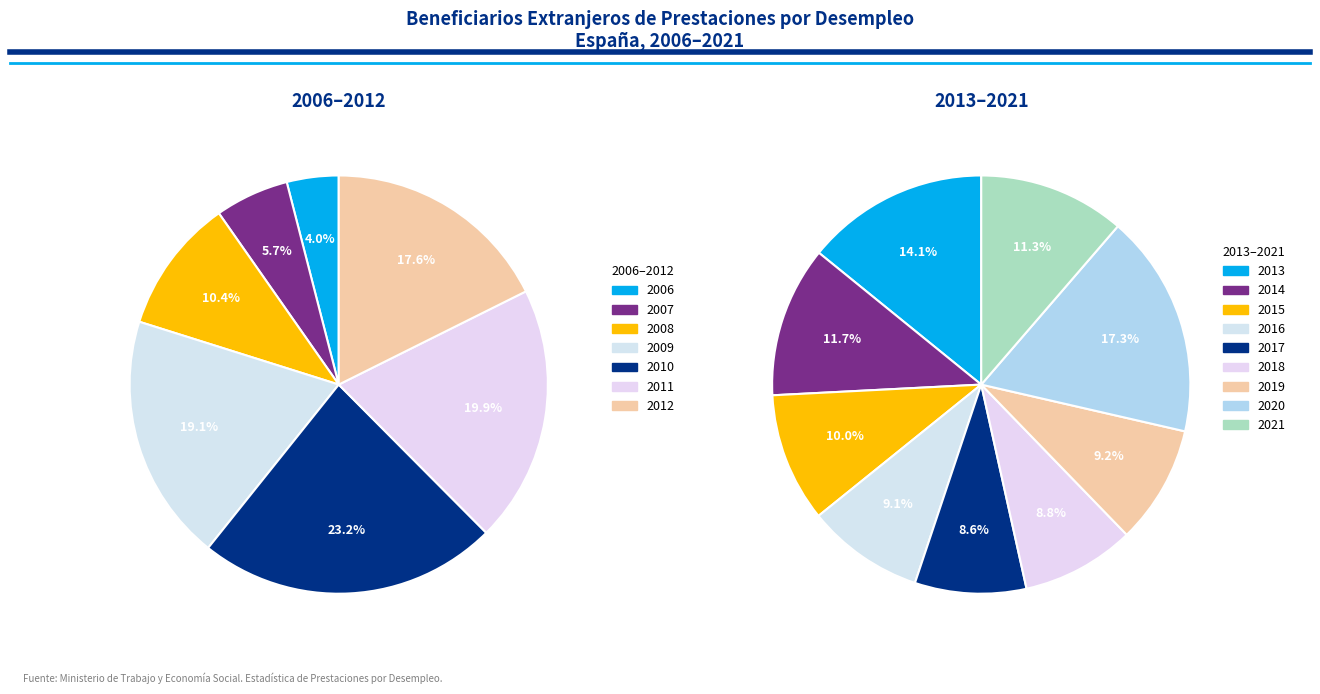

Is 2013 the majority of the pie?

No